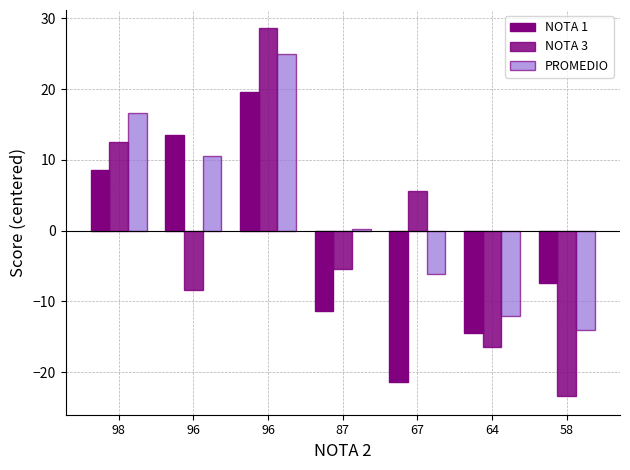

Count the number of data series in this chart.

3